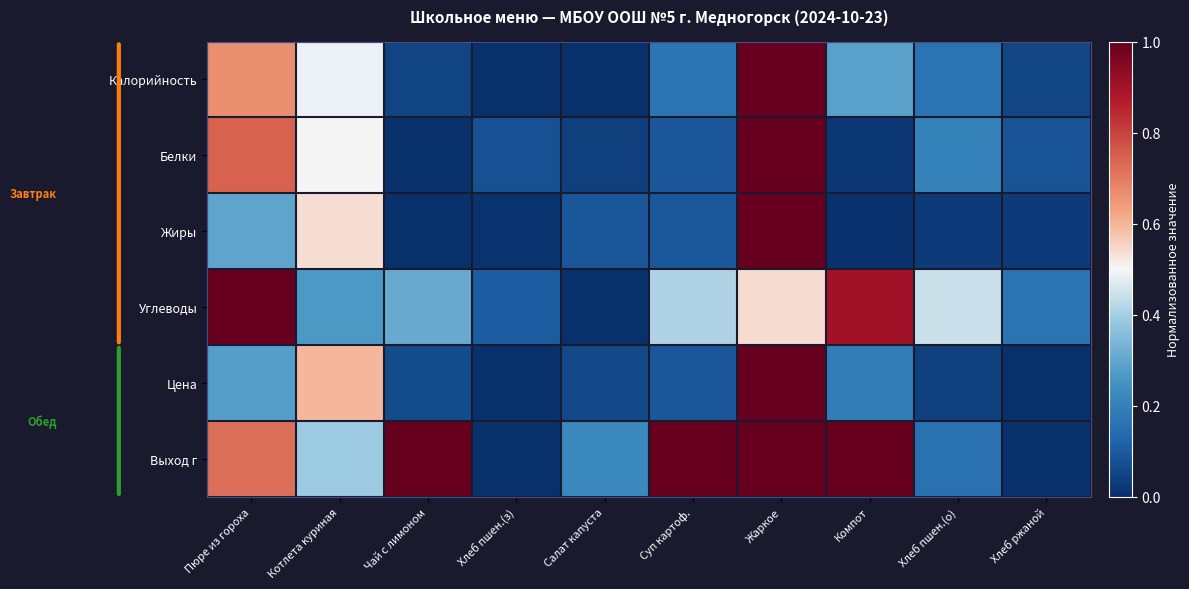

What is the total value across all series at Салат капуста?

0.4